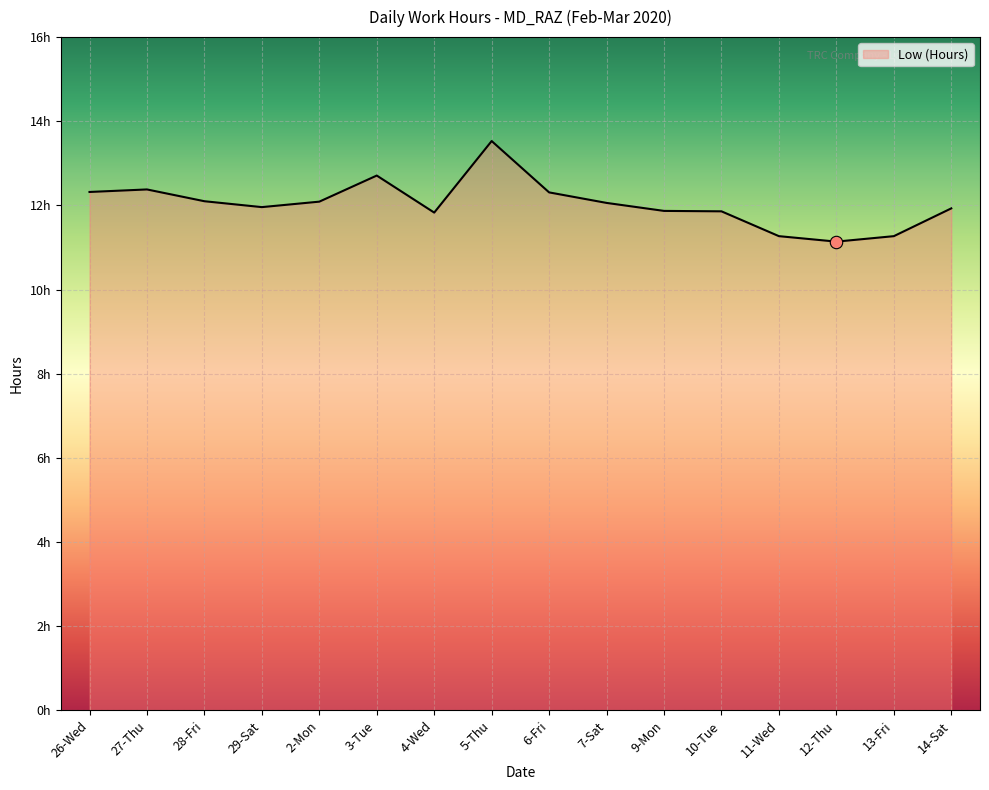

What is the change in value from 27-Thu to 9-Mon?

-0.5